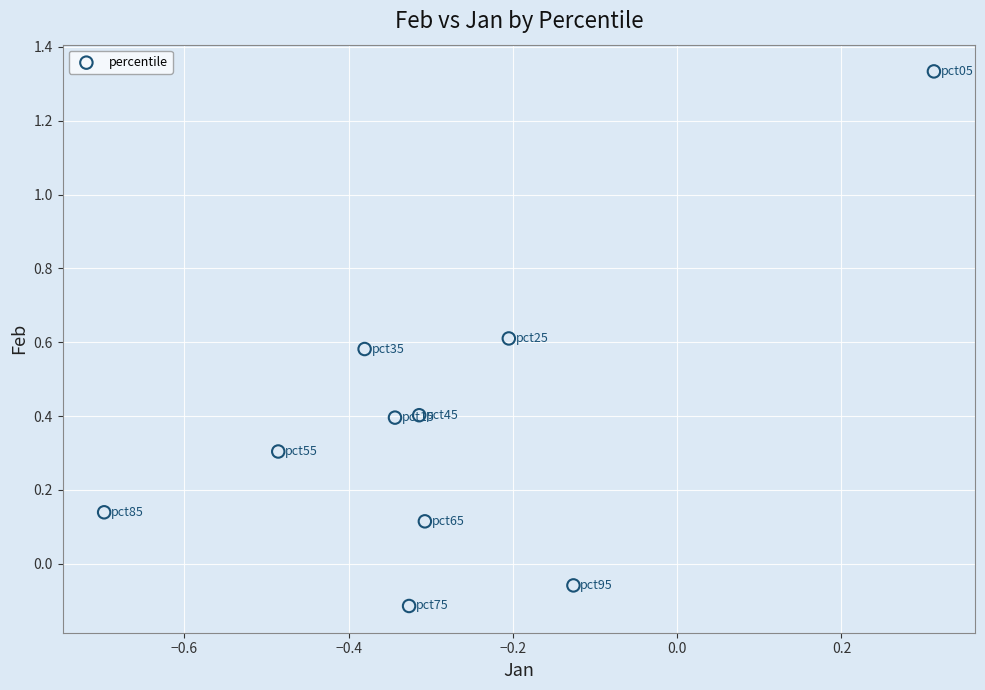

What is the average Y value?

0.4